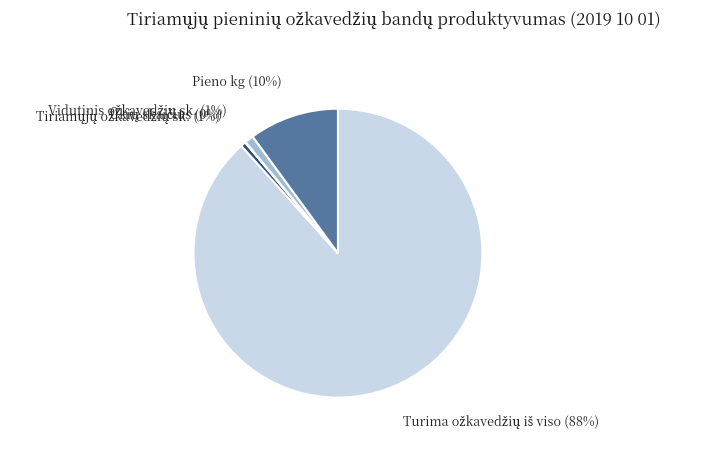

Is there any slice that represents more than half of the pie?

Yes